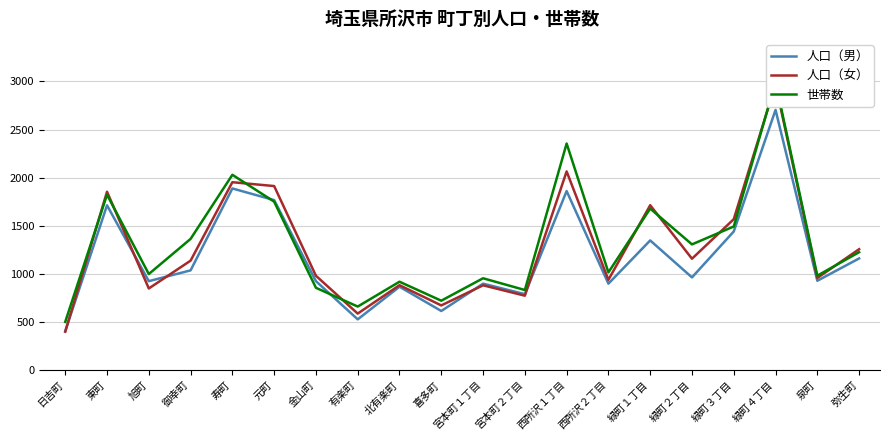

What is the sum of all 人口（男） values?

23666